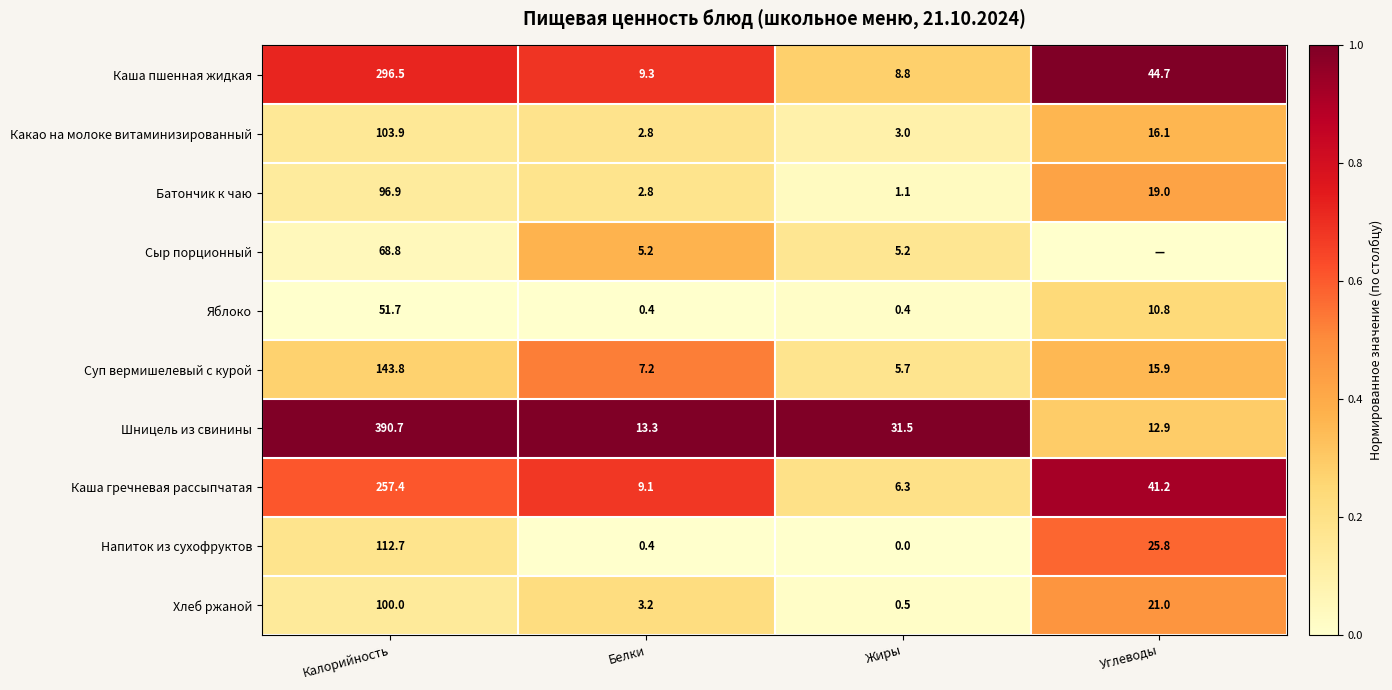

At which label is Батончик к чаю closest to 49?

Углеводы